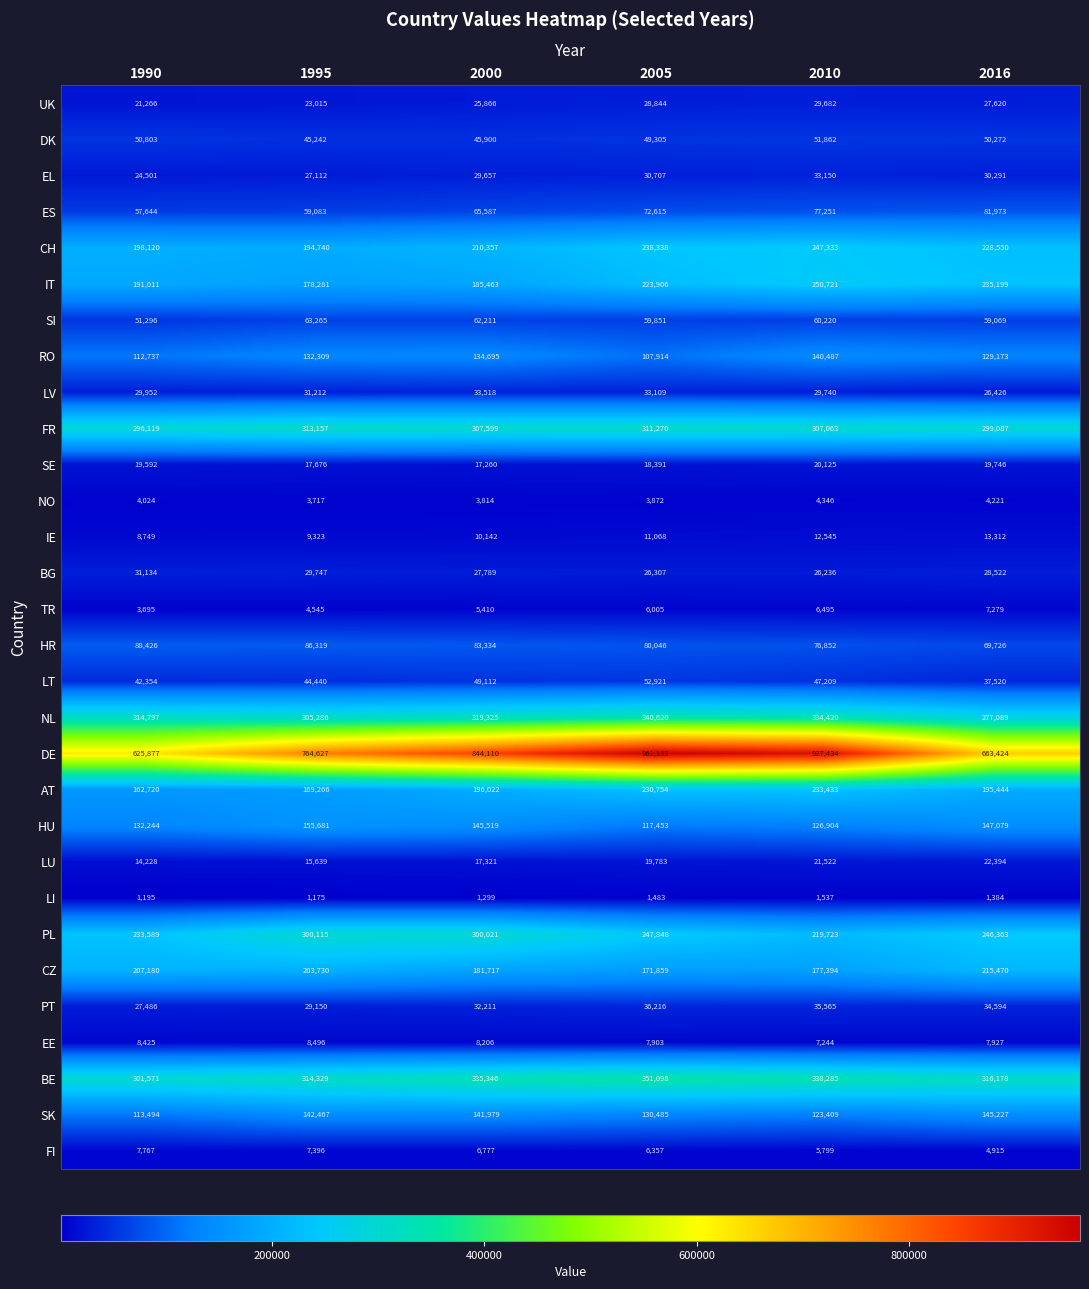

How many series are shown in this chart?

30